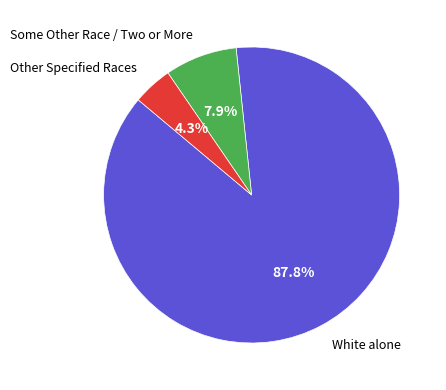

Is there any slice that represents more than half of the pie?

Yes